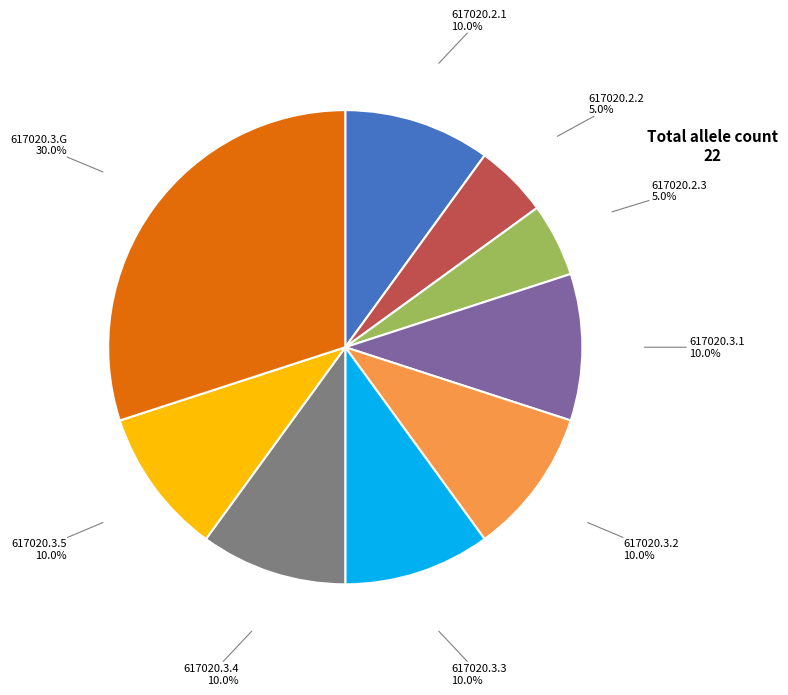

The 617020.3.5 slice represents 10% of the pie. True or false?

True